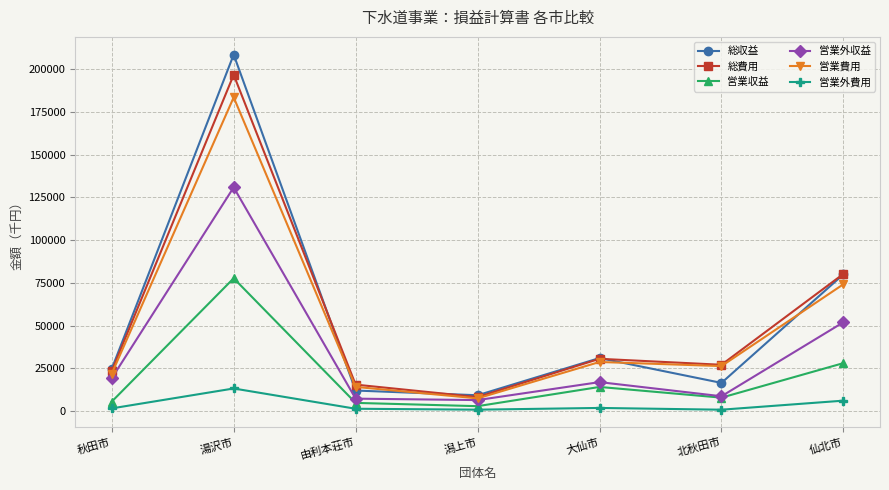

Is this an area chart (filled region under the line)?

No